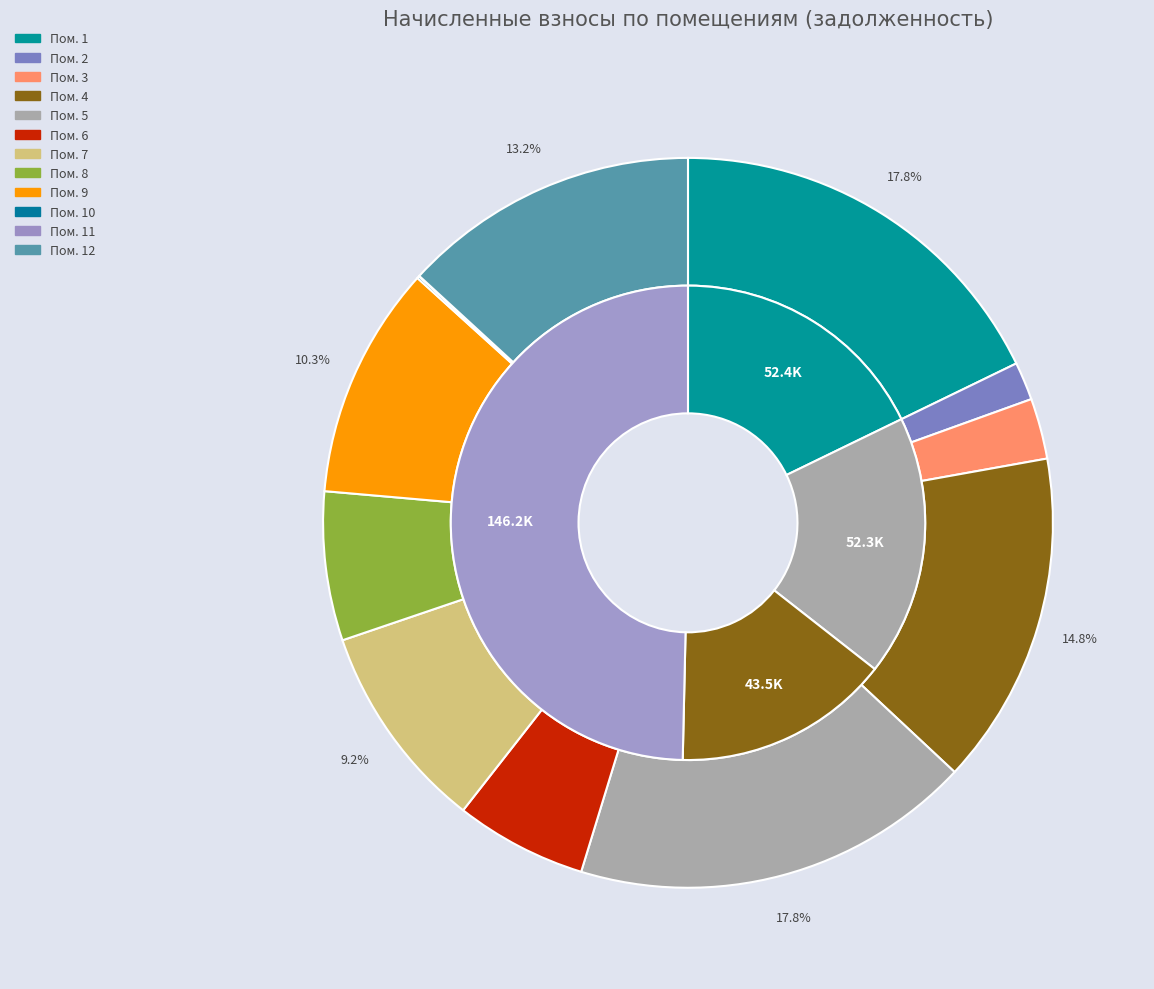

Does any single category account for the majority?

No